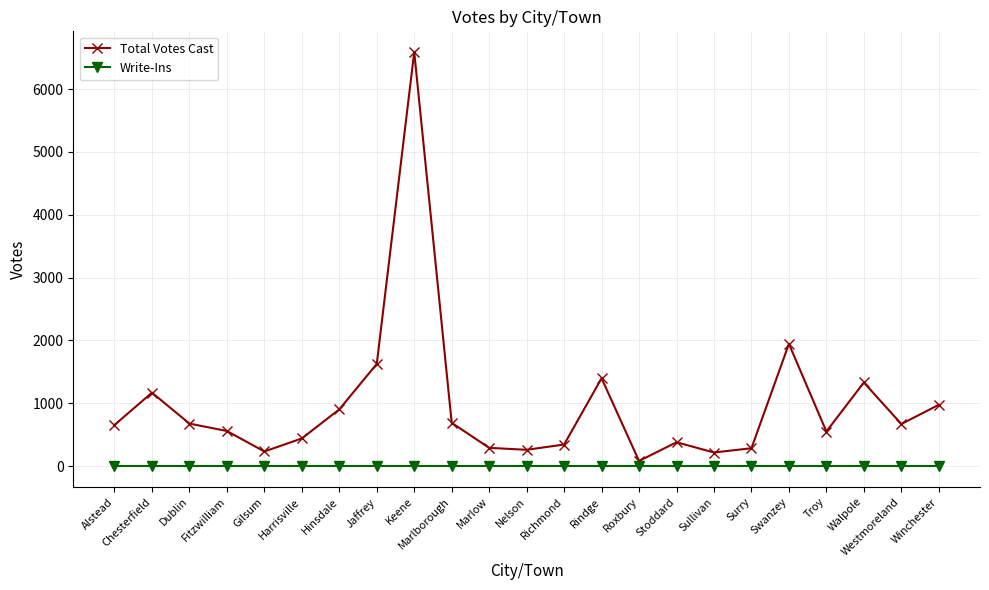

What is the total value across all series at Marlborough?

690